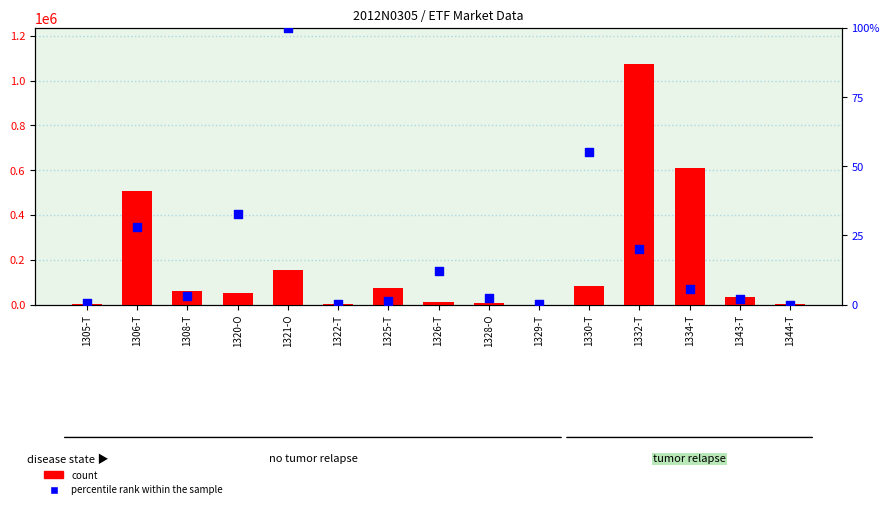

What are all the series names shown in the legend?

count, percentile rank within the sample